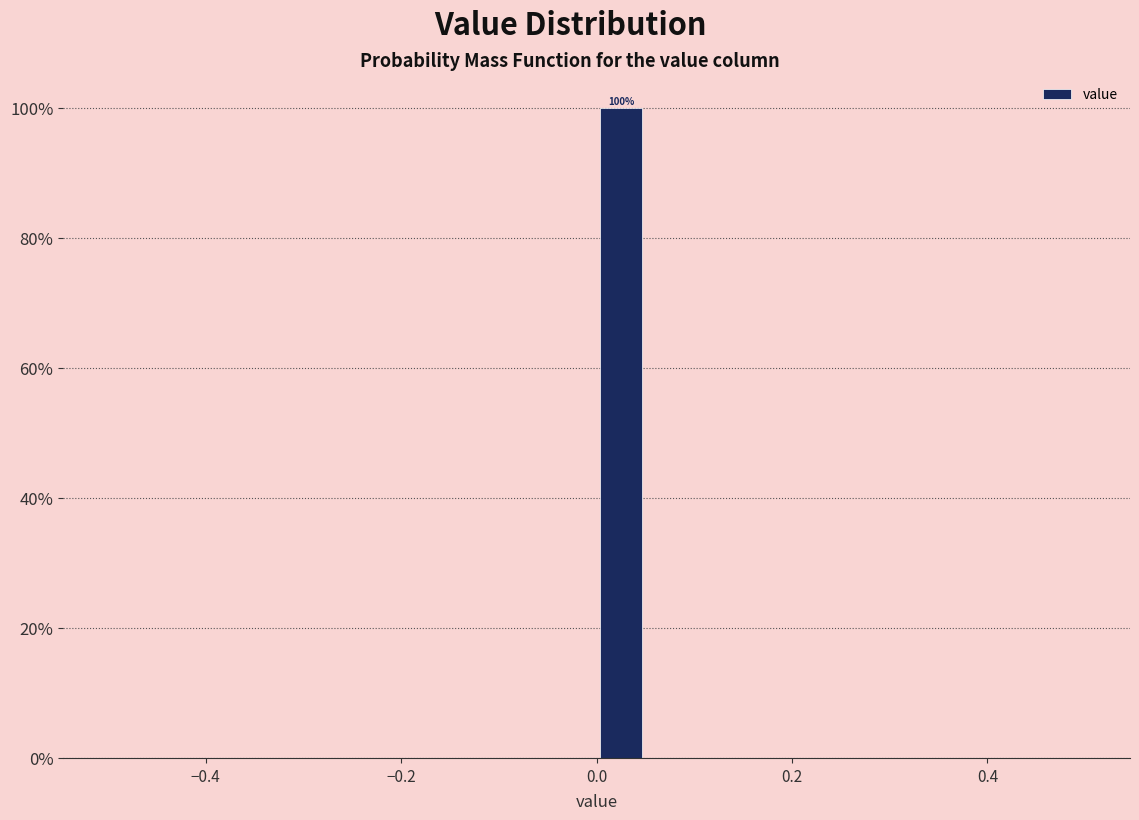

Read against the x-axis, roughly where is the centre of the tallest bar?

0.02